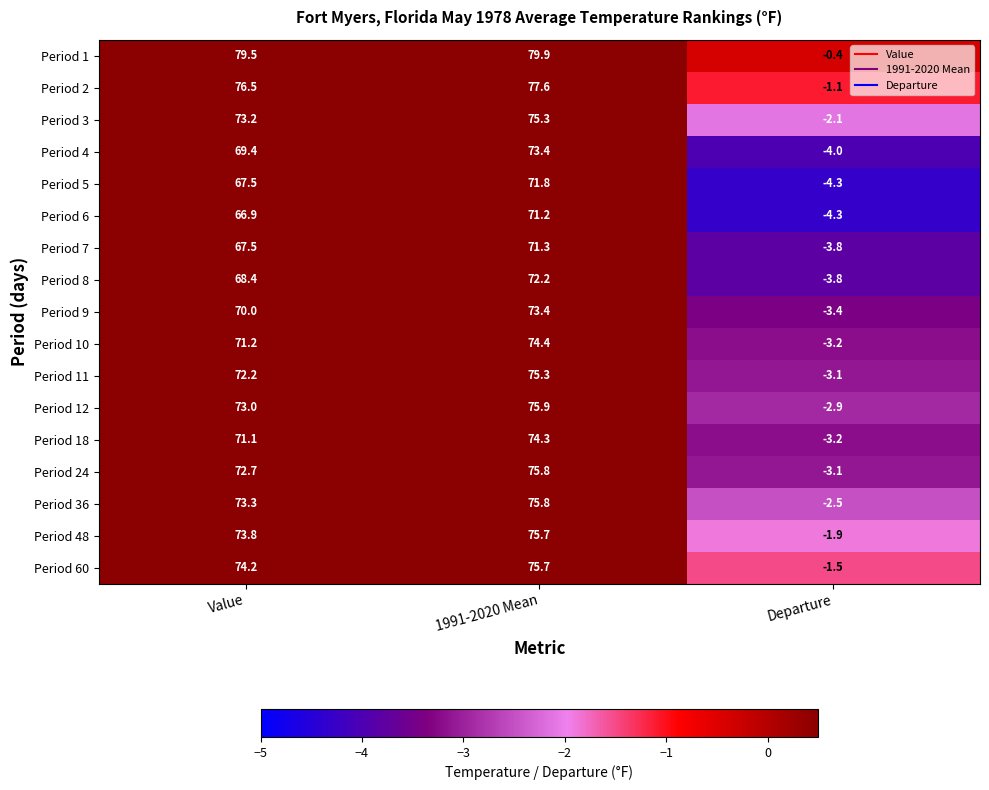

Count the number of data series in this chart.

17